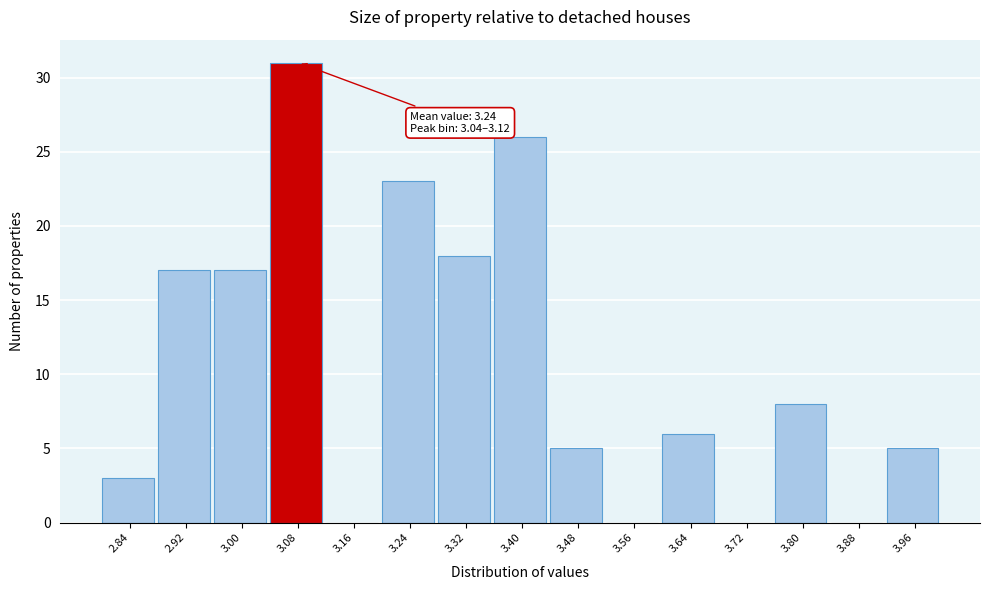

Which range on the x-axis has the tallest bar?

3.04 to 3.12